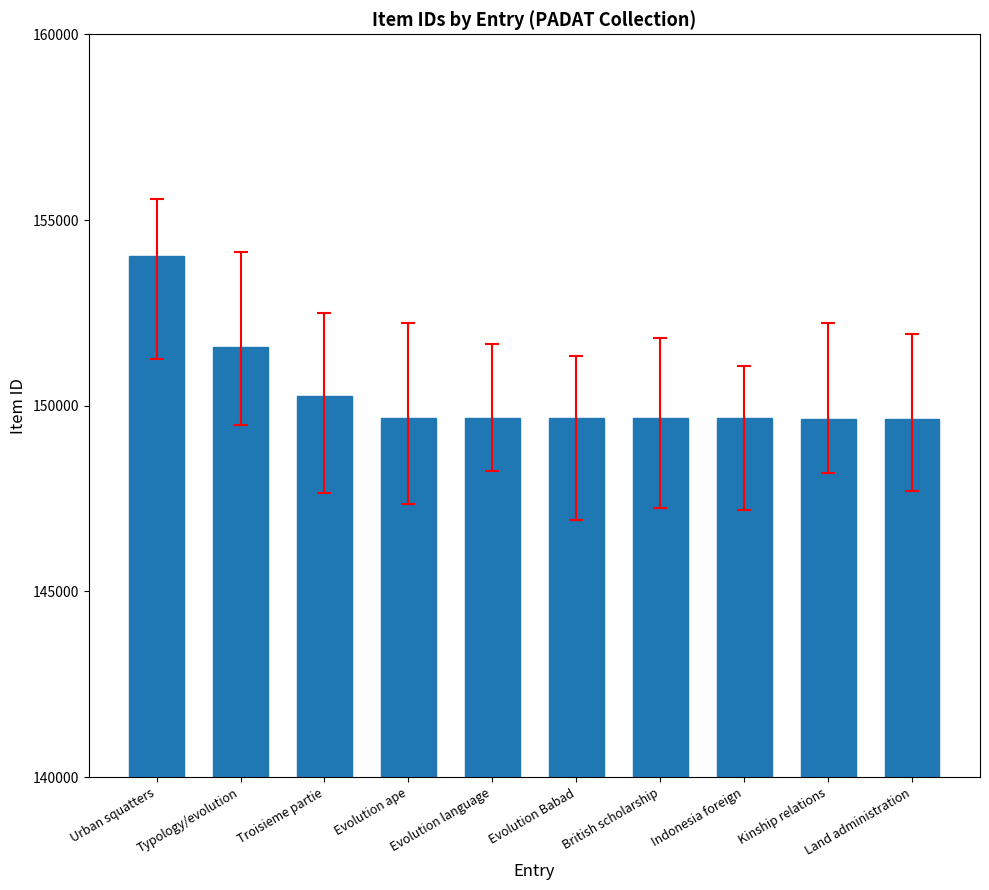

What is the maximum value shown in the chart?

154042